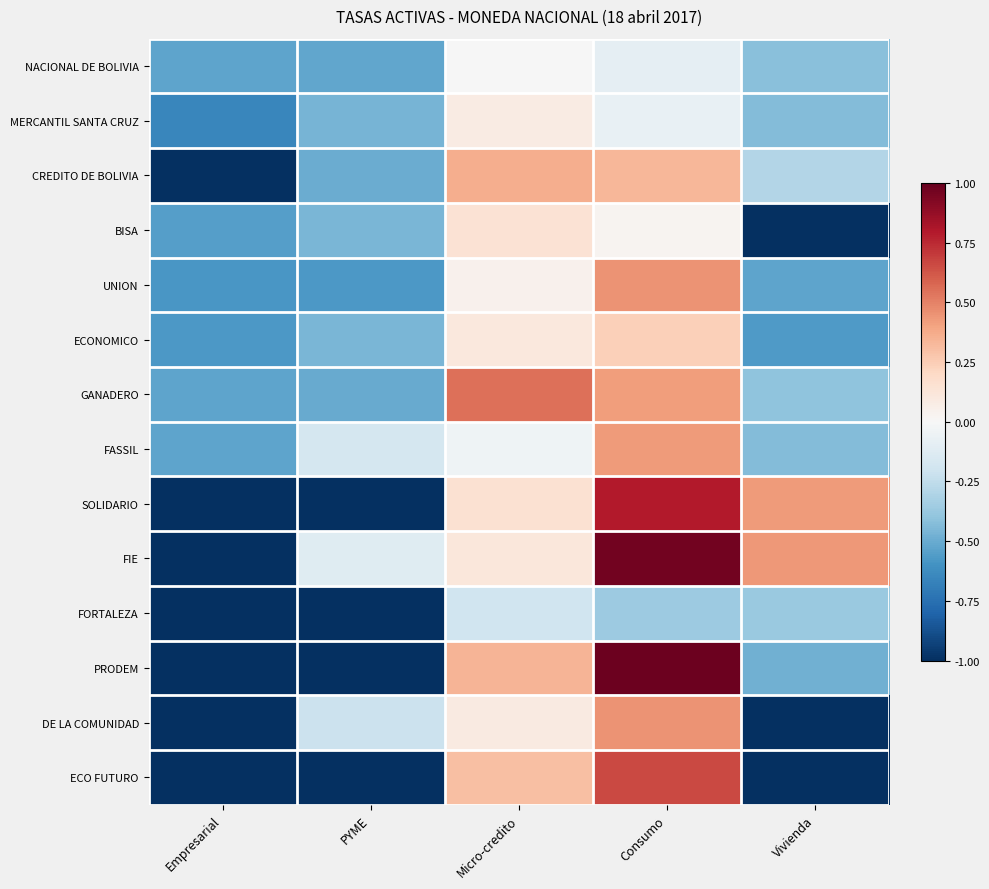

At which category is the sum across all series the highest?

Consumo